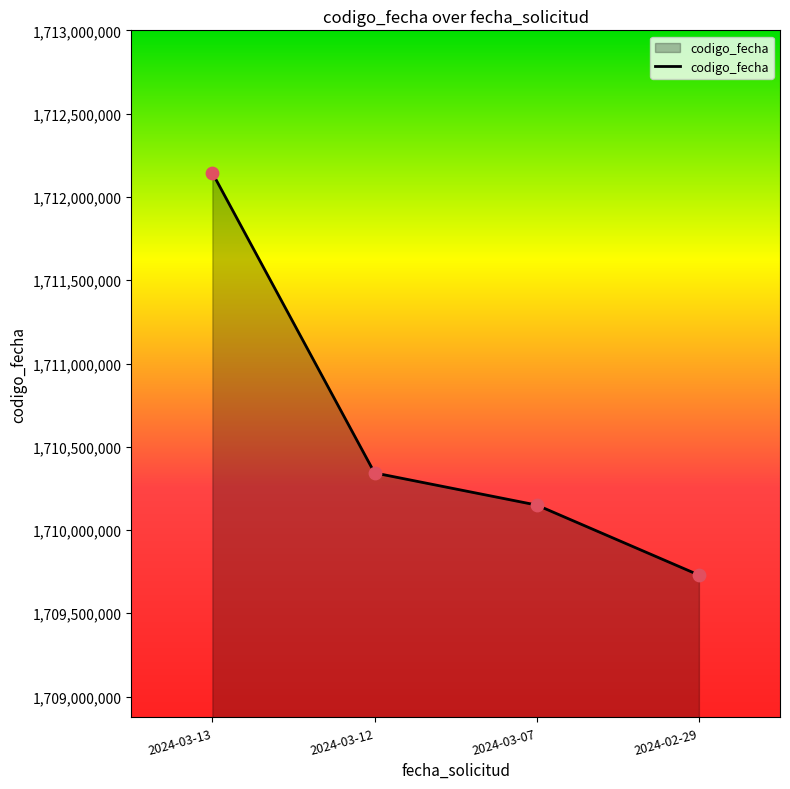

Which has a higher value, 2024-02-29 or 2024-03-12?

2024-03-12